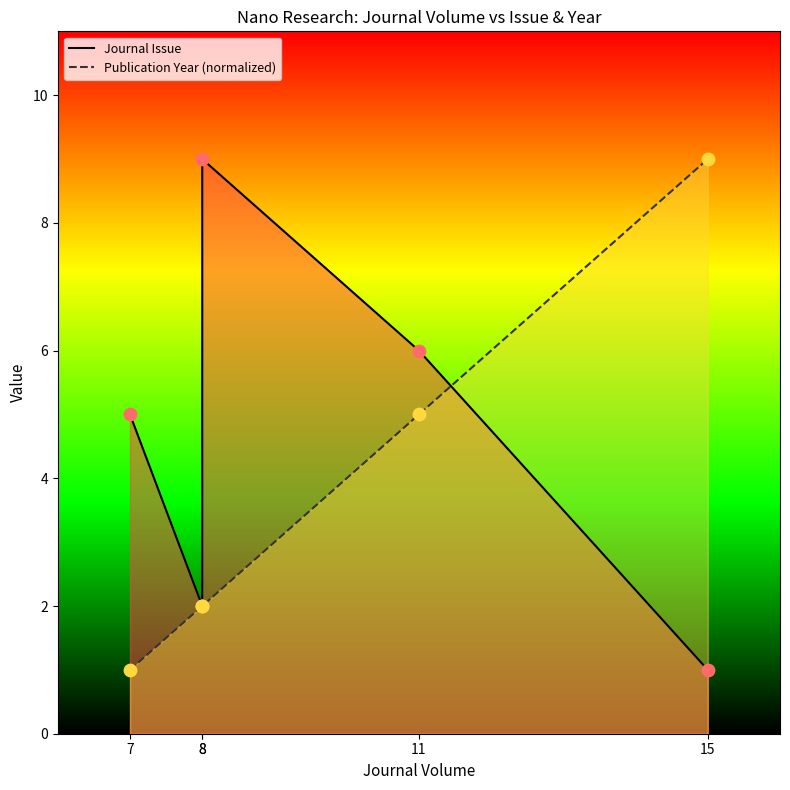

At which category is the sum across all series the highest?

8